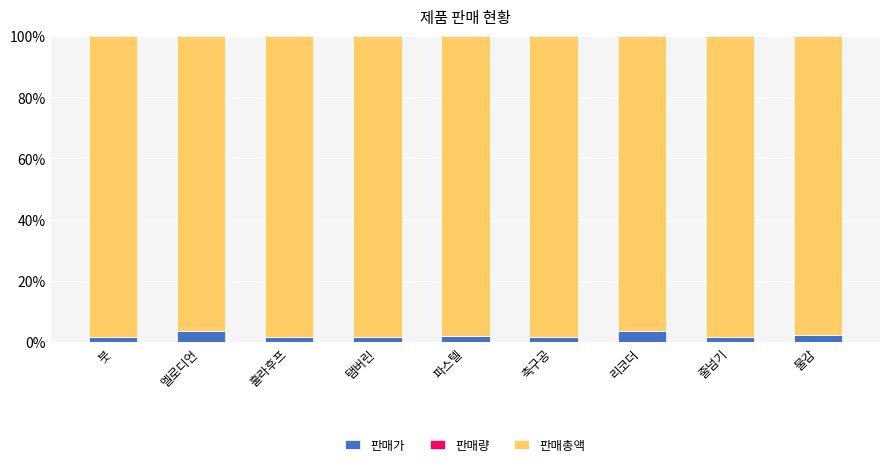

What is the sum of all 판매가 values?

19.1